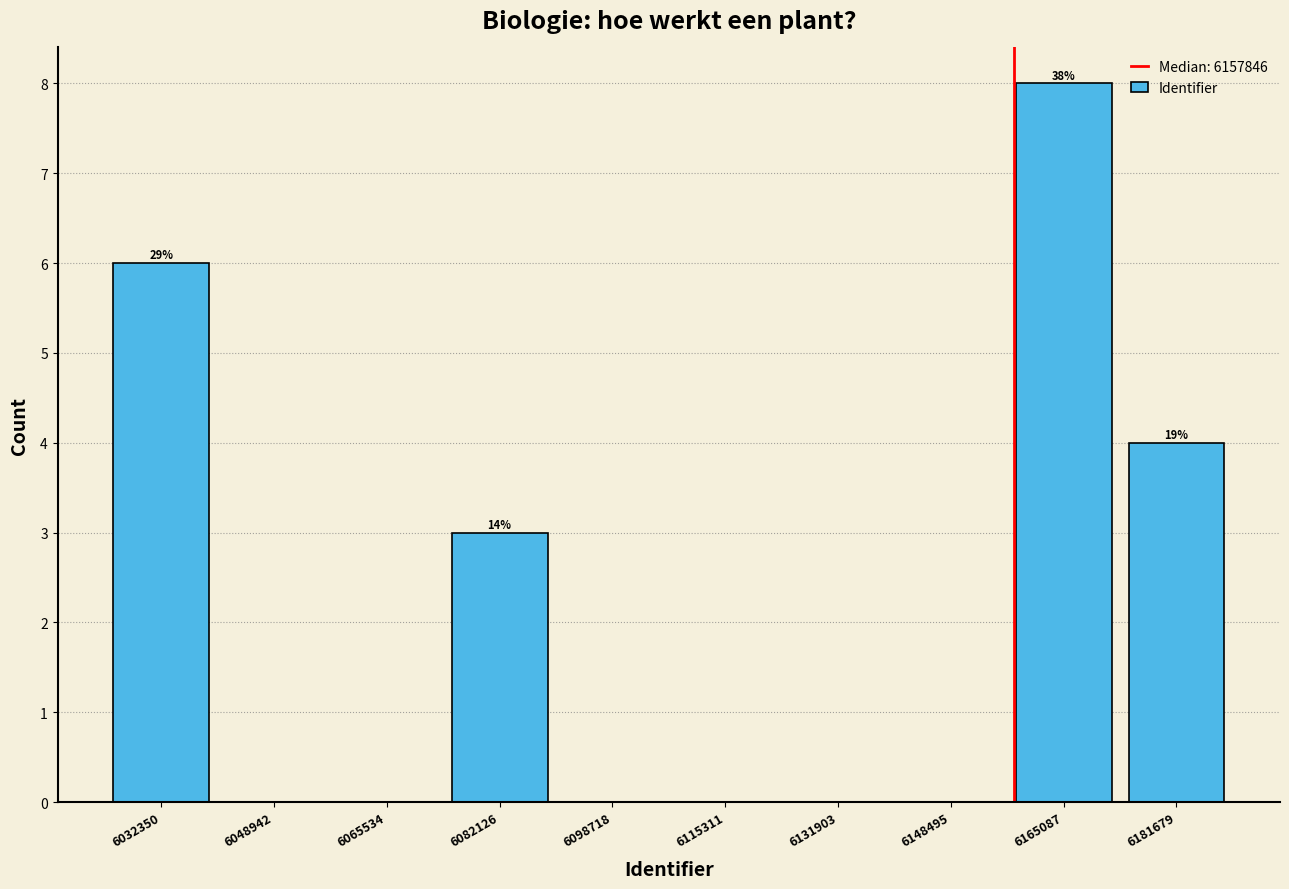

Which range on the x-axis has the tallest bar?

6156000 to 6174000